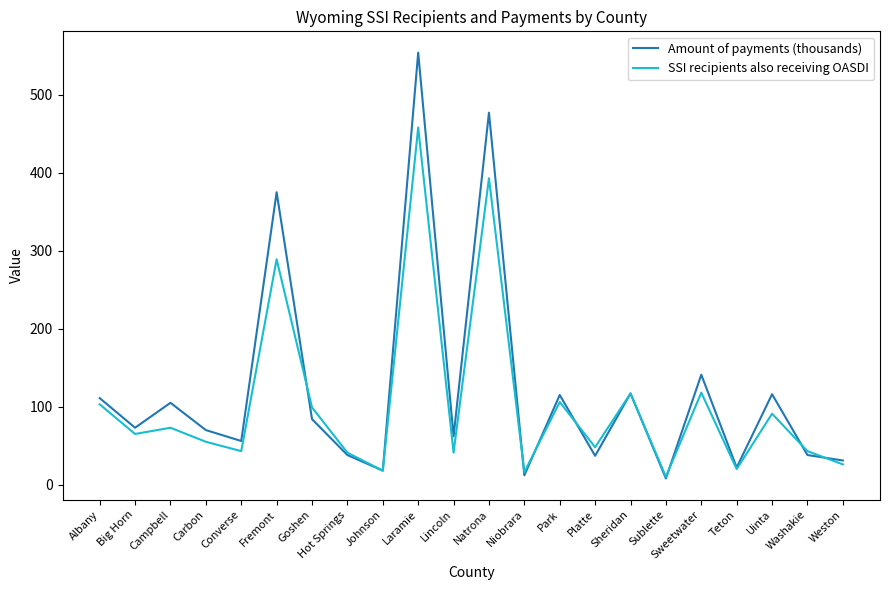

How many values in the SSI recipients also receiving OASDI series are below 65?

11